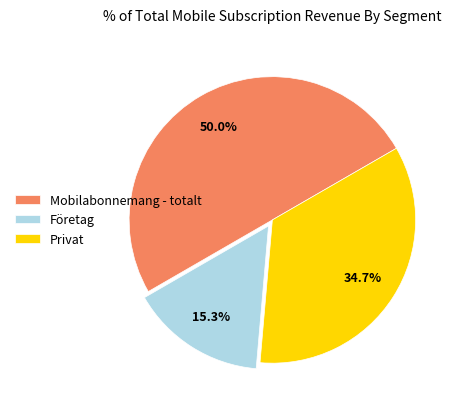

Is Företag the majority of the pie?

No